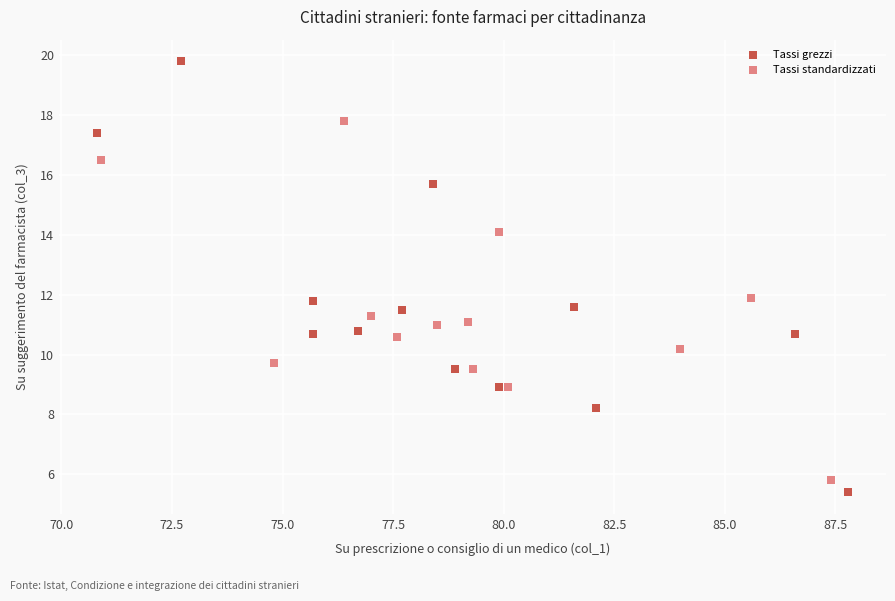

Which series contains the highest Y value?

Tassi grezzi